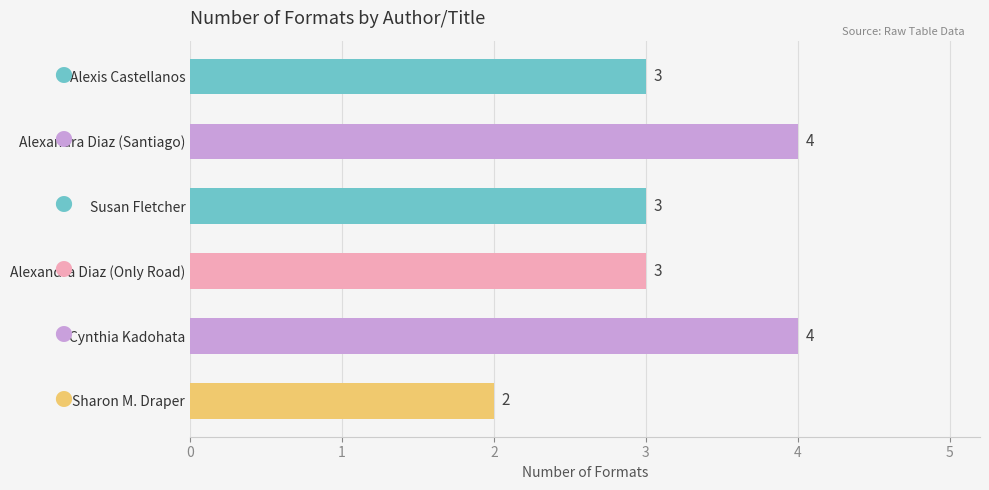

What is the minimum value shown in the chart?

2